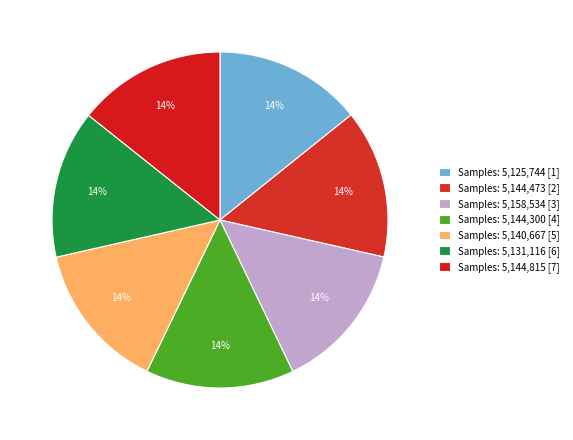

How many segments does this pie chart have?

7